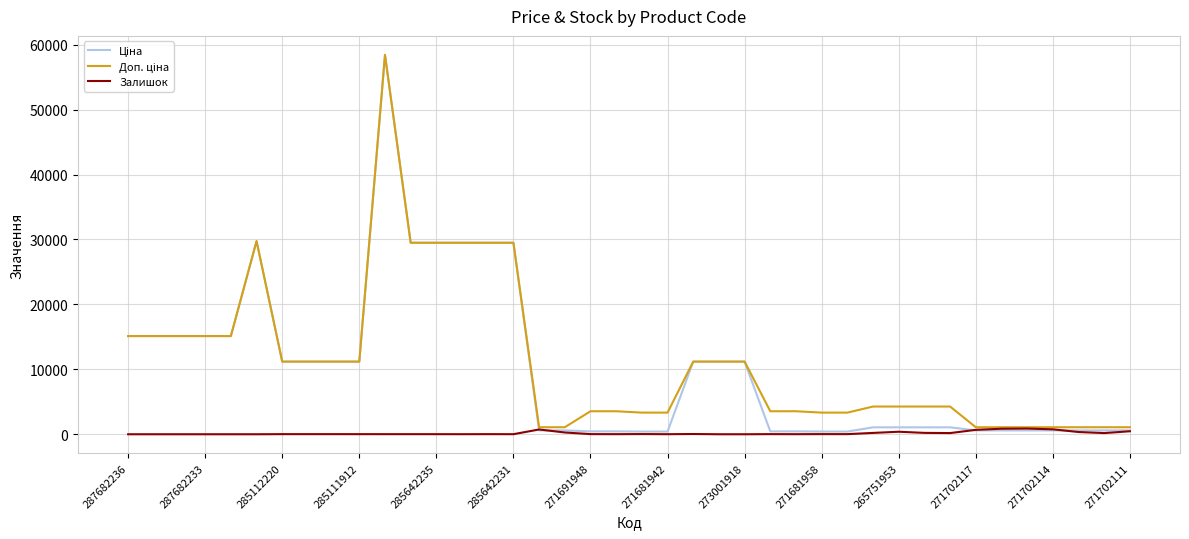

Does the chart display data point markers on the line(s)?

No